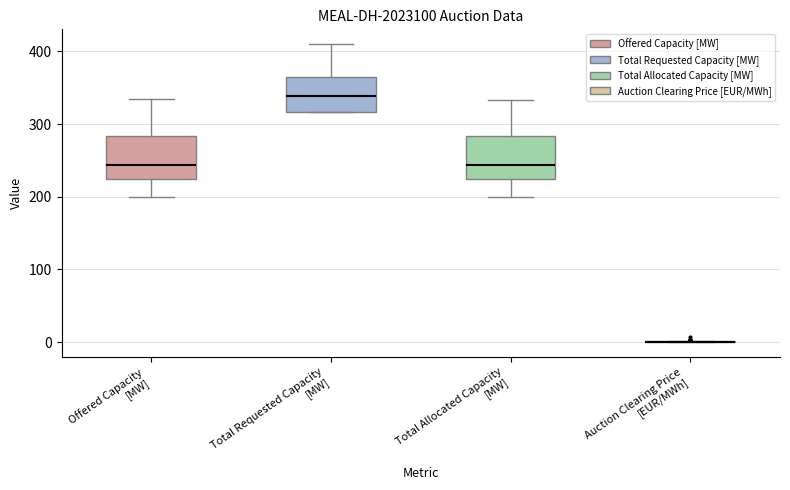

Where is the lower edge of the box for Total Requested Capacity [MW] on the y-axis? The values are not printed on the chart, so give them approximately, as read against the axis.

320